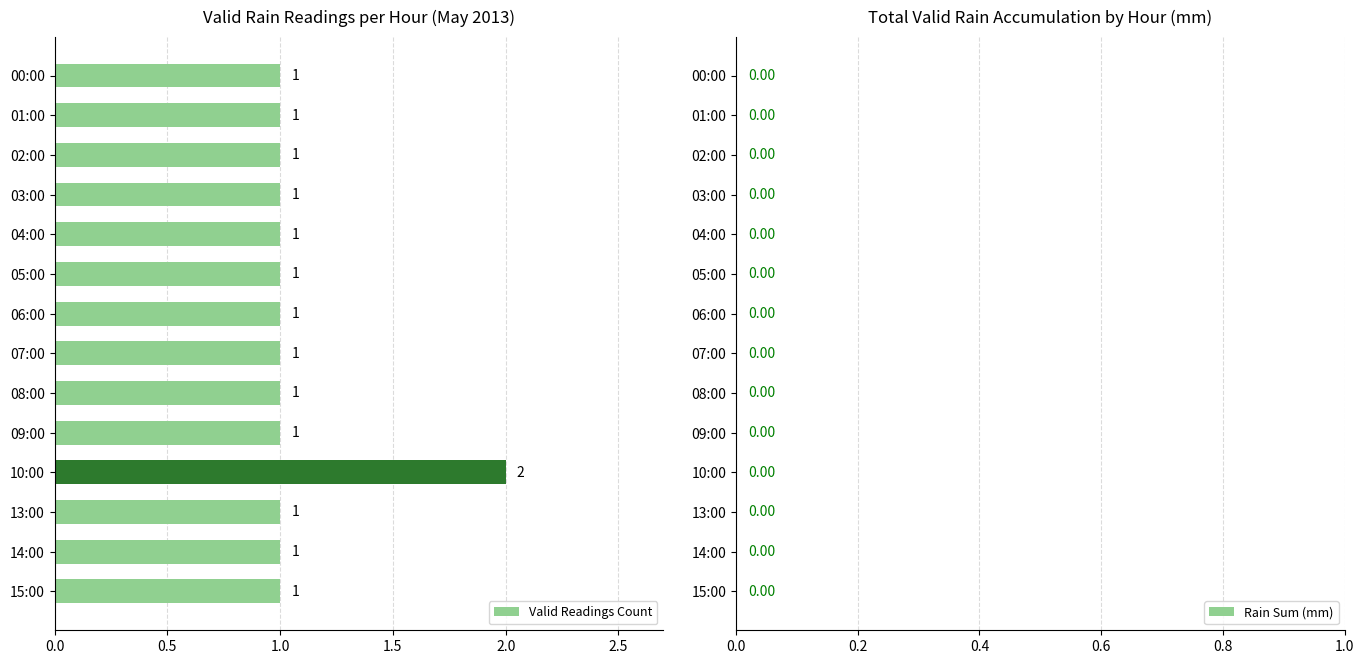

How many categories are shown in the chart?

14